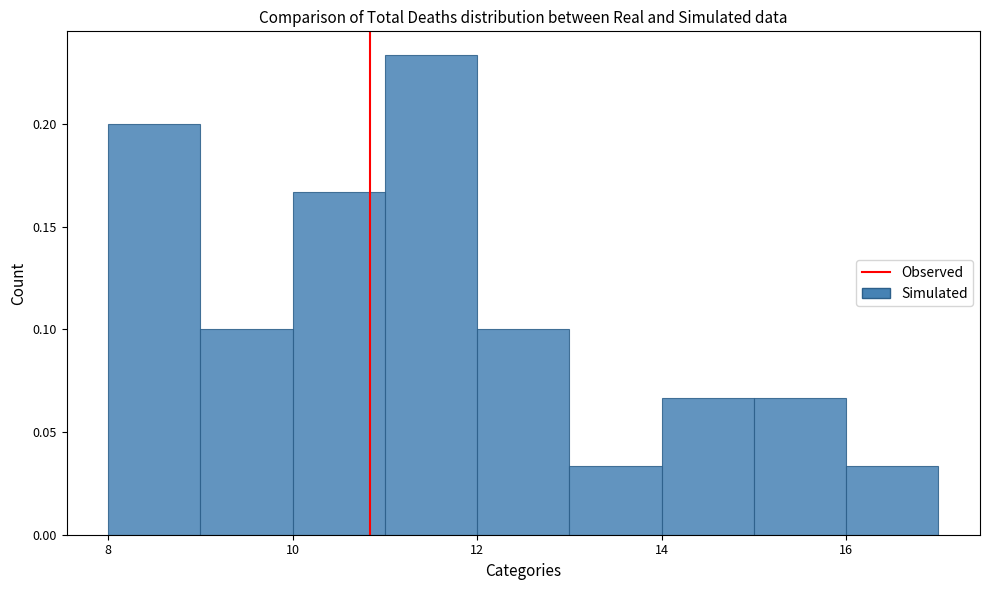

How tall is the bar that spans 15 to 16 on the x-axis? The values are not printed on the chart, so give them approximately, as read against the axis.

0.065